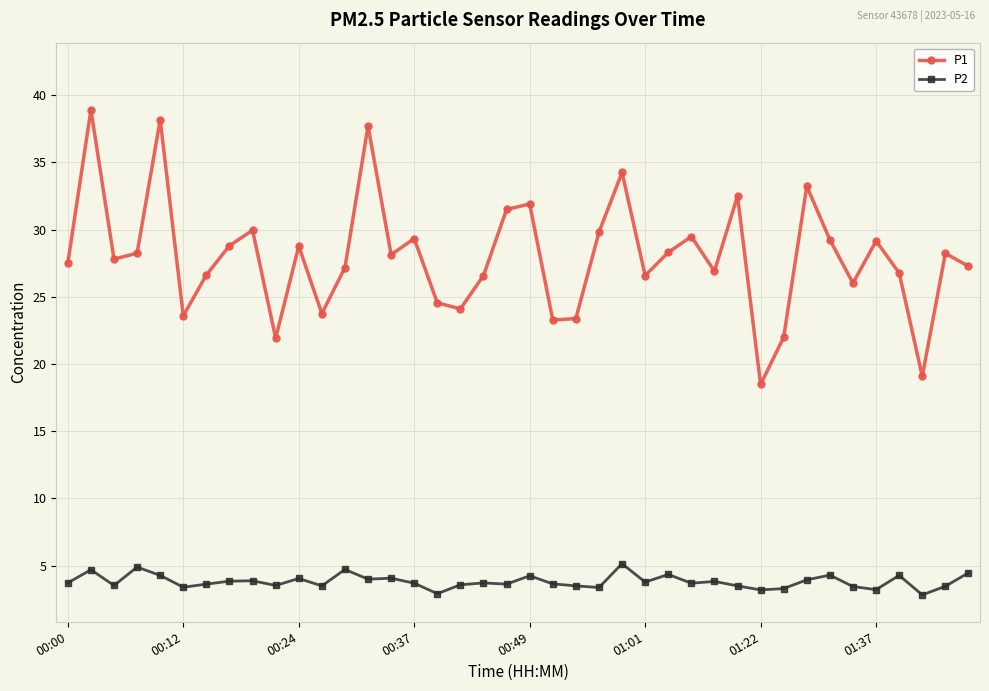

What is the sum of all P1 values?

1118.9